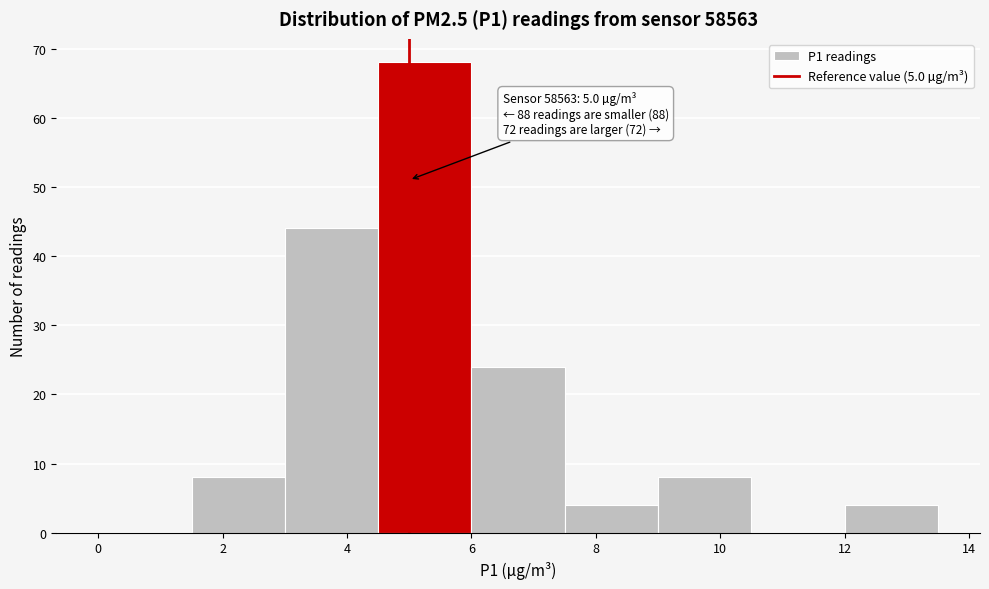

Which range on the x-axis has the tallest bar?

4.5 to 6.0